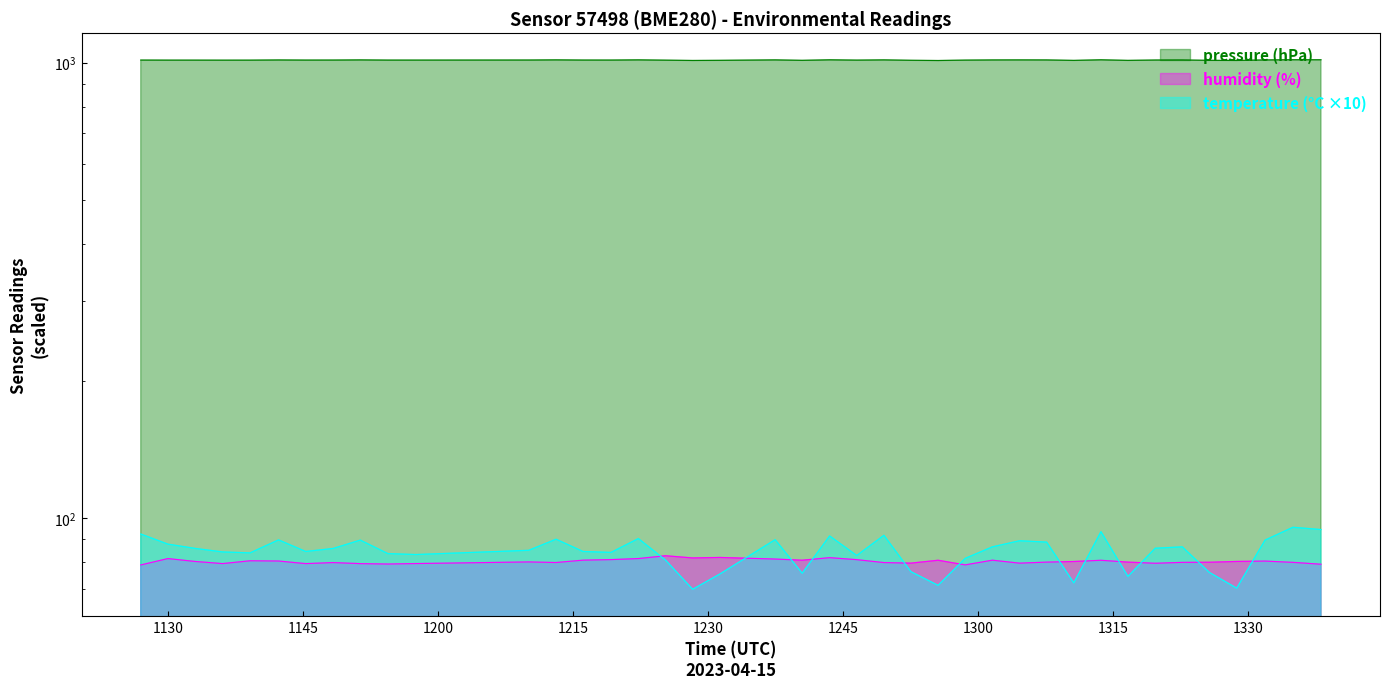

True or false: pressure has more than 0 points higher than both neighbors.

True